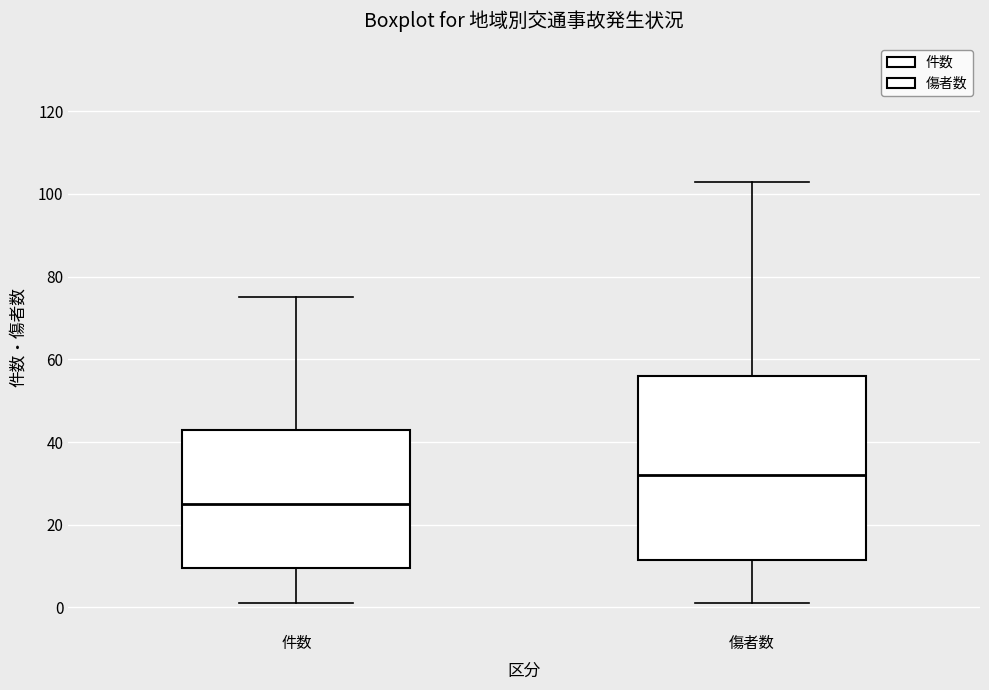

Reading left to right, transcribe this box plot: for each box, give where its median line is, the range the box spans, and where its two whiskers end, as read against the y-axis. The values are not printed on the chart, so give them approximately, as read against the axis.

件数: median 26, box 10 to 44, whiskers 2 to 76
傷者数: median 32, box 12 to 56, whiskers 2 to 104